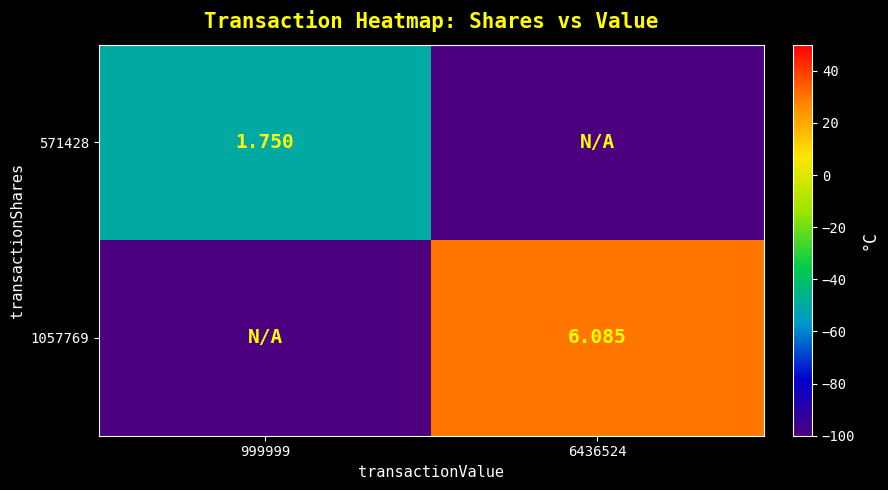

Is the value of 1057769 at 6436524 greater than the value of 571428 at 999999?

Yes